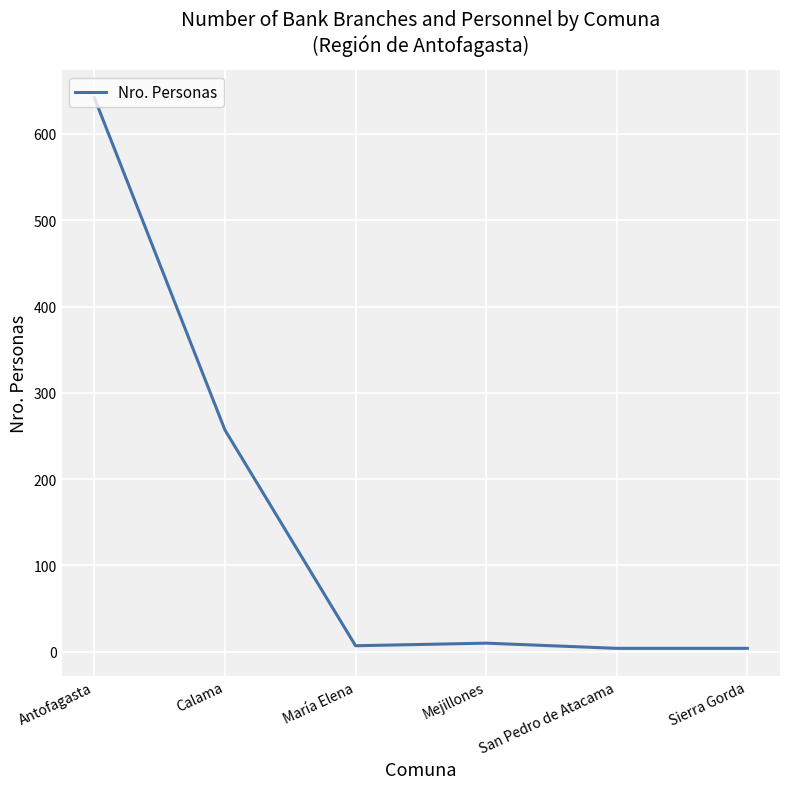

How many values are below 10?

3